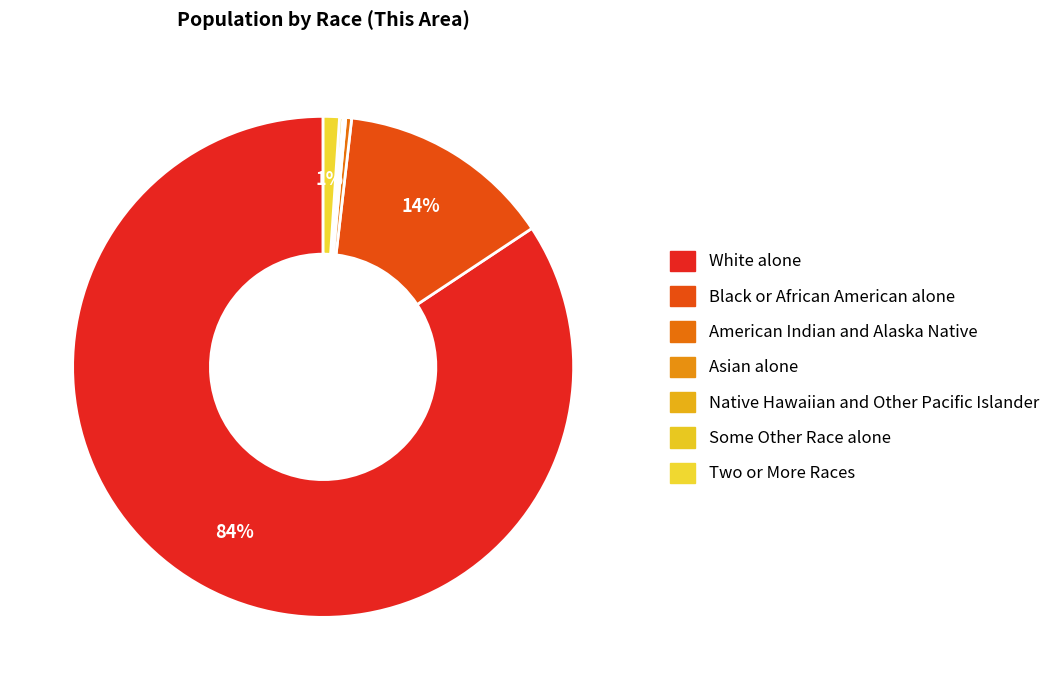

What is the largest slice in the pie chart?

White alone